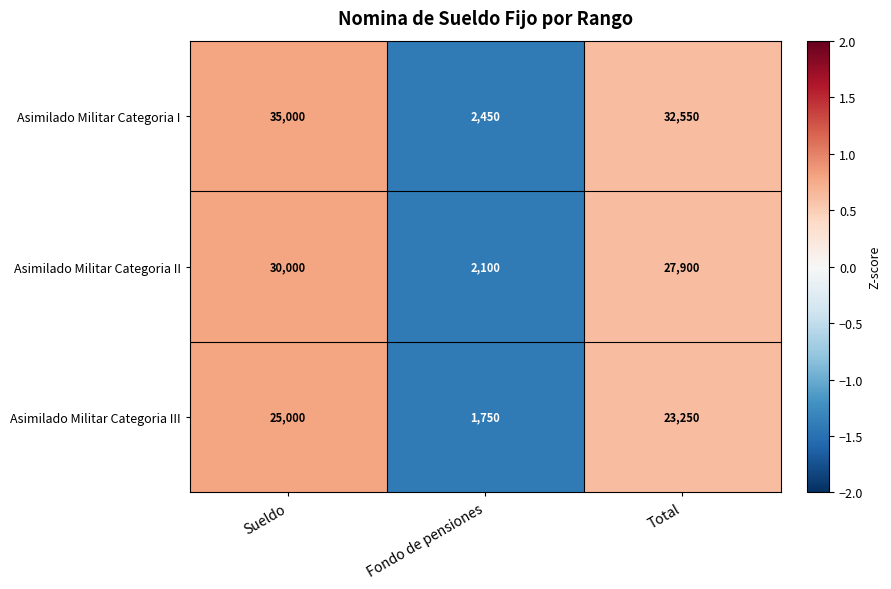

Which series has the widest spread of values?

Asimilado Militar Categoria I